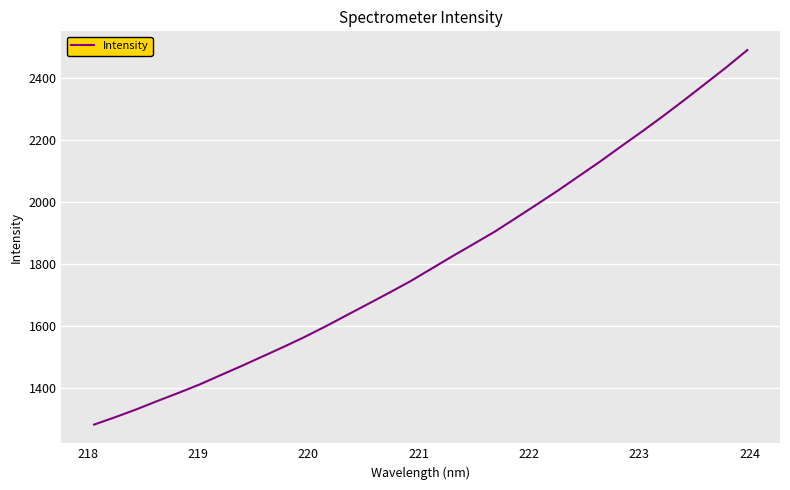

What is the difference between the maximum and minimum values?

1205.2